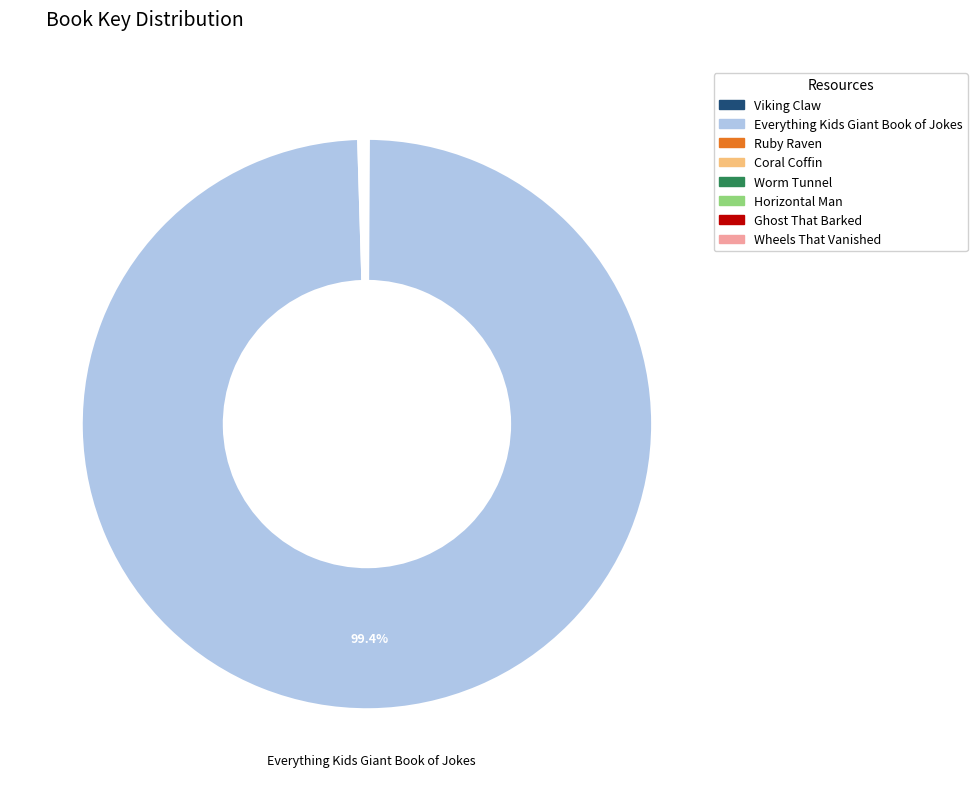

Does Everything Kids Giant Book of Jokes account for over 50% of the chart?

Yes